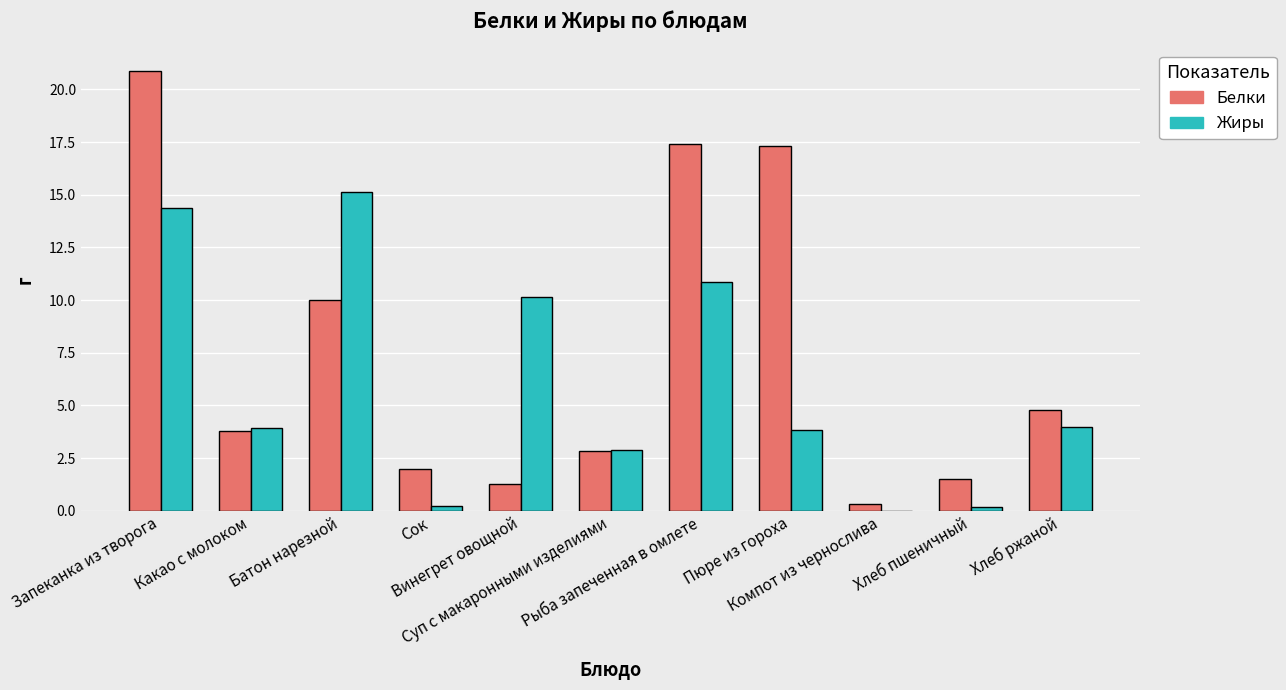

The Белки series shows 2.0 at Сок. True or false?

True